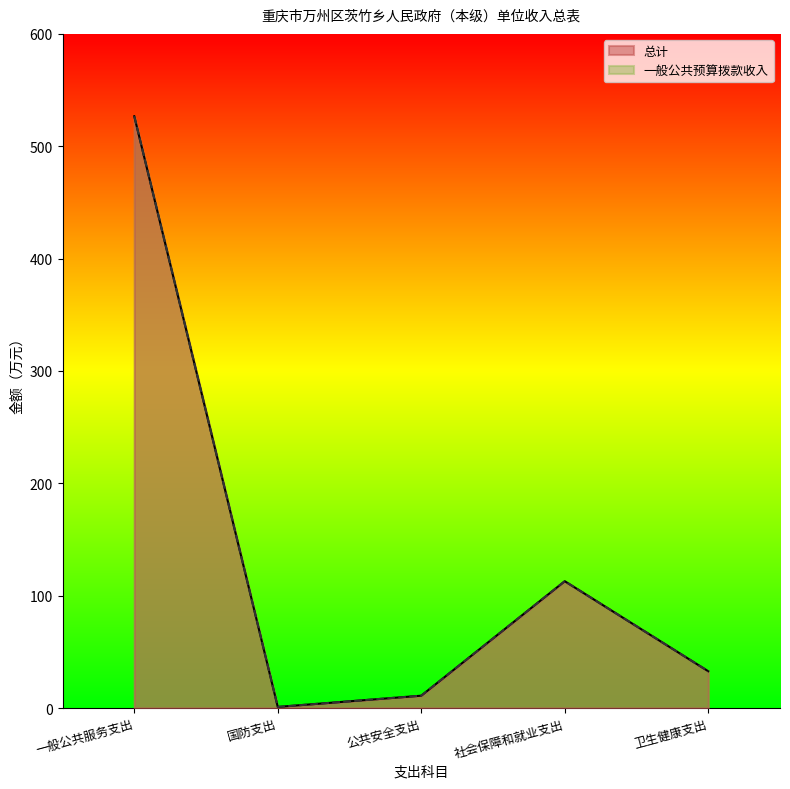

Reading left to right, extract all data points from this chart.

总计: 一般公共服务支出=526.7	国防支出=1.0	公共安全支出=11.0	社会保障和就业支出=112.9	卫生健康支出=32.8
一般公共预算拨款收入: 一般公共服务支出=526.7	国防支出=1.0	公共安全支出=11.0	社会保障和就业支出=112.9	卫生健康支出=32.8